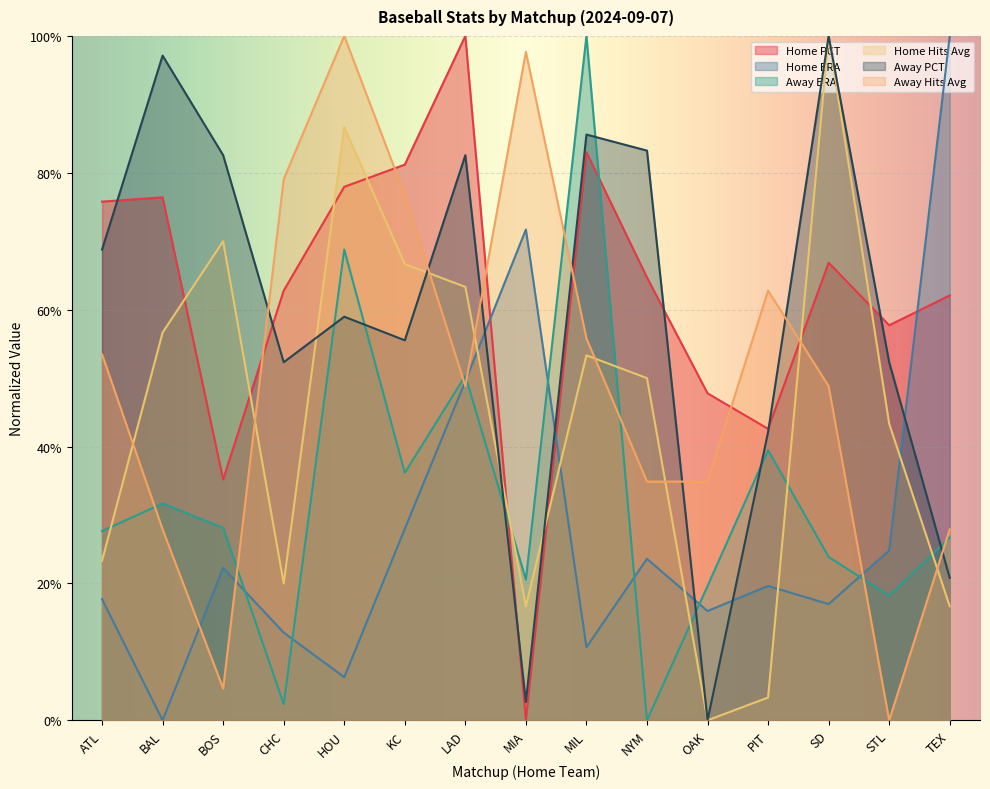

What is the sum of all Home ERA values?

4.2